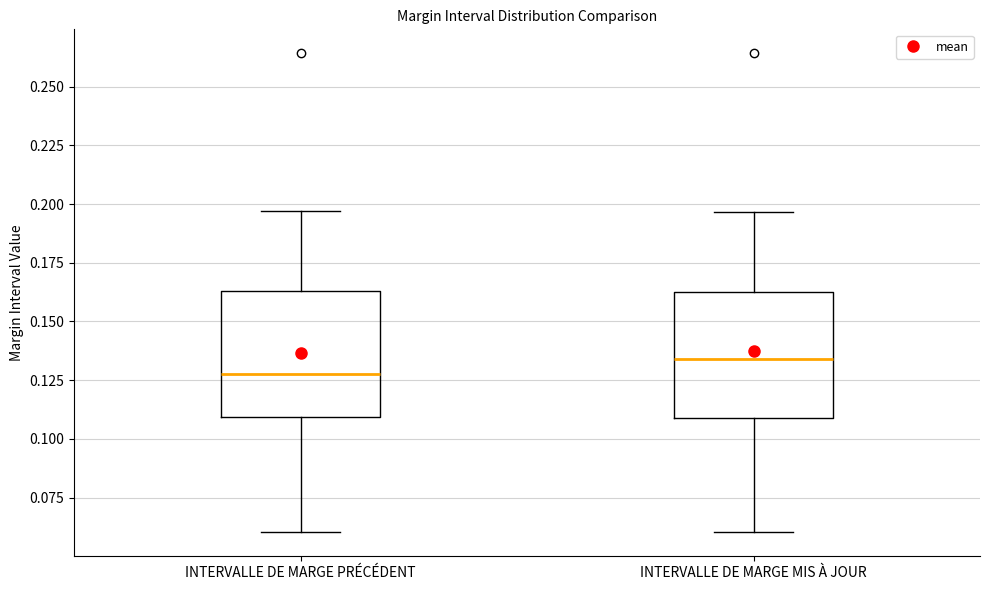

Reading left to right, transcribe this box plot: for each box, give where its median line is, the range the box spans, and where its two whiskers end, as read against the y-axis. The values are not printed on the chart, so give them approximately, as read against the axis.

INTERVALLE DE MARGE PRÉCÉDENT: median 0.130, box 0.110 to 0.165, whiskers 0.060 to 0.195
INTERVALLE DE MARGE MIS À JOUR: median 0.135, box 0.110 to 0.160, whiskers 0.060 to 0.195